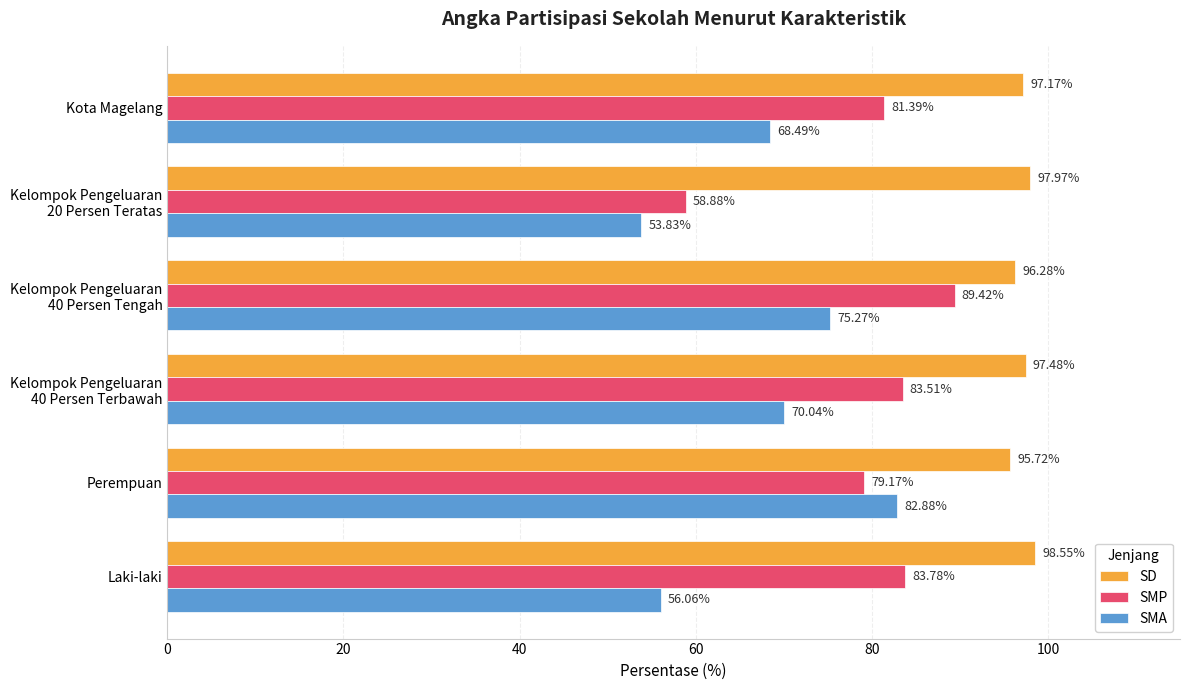

Which series has the largest total across all categories?

SD